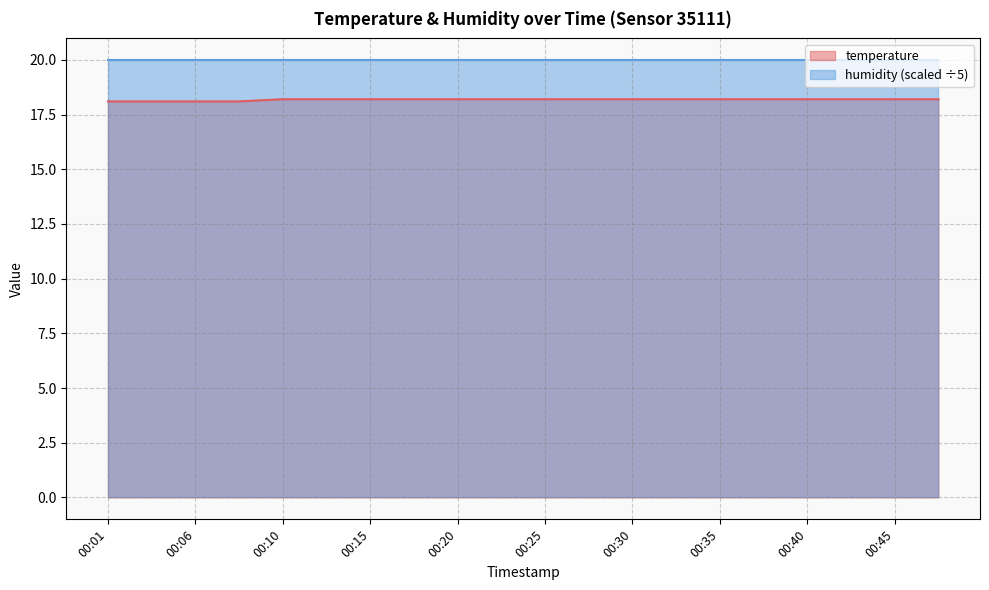

What is the value of the 15th point from the left?

18.2